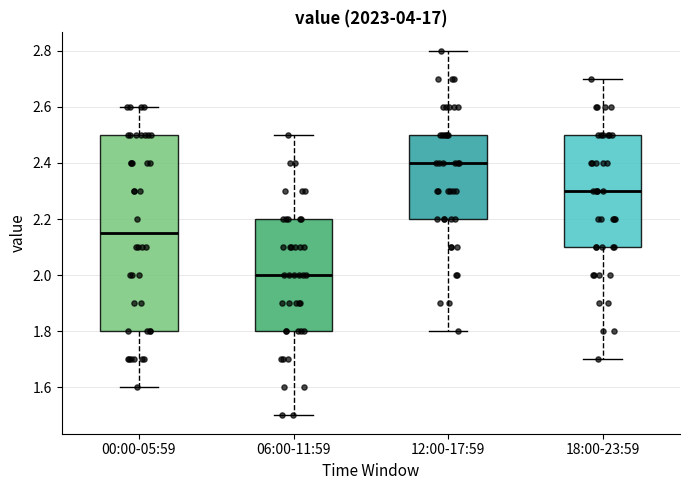

Which box has the highest median line?

12:00-17:59